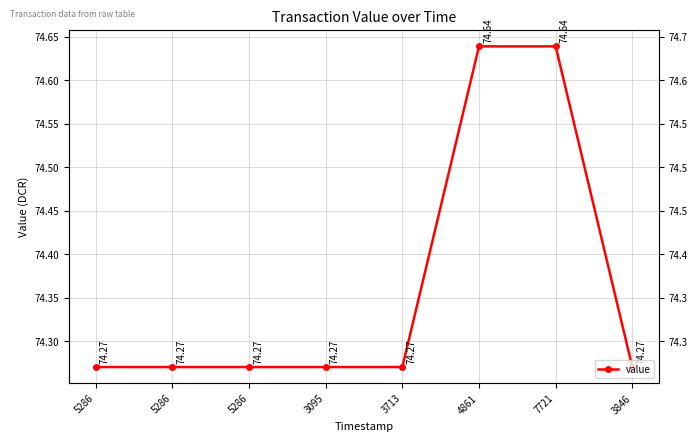

The value at 3095 is 74.3. True or false?

True